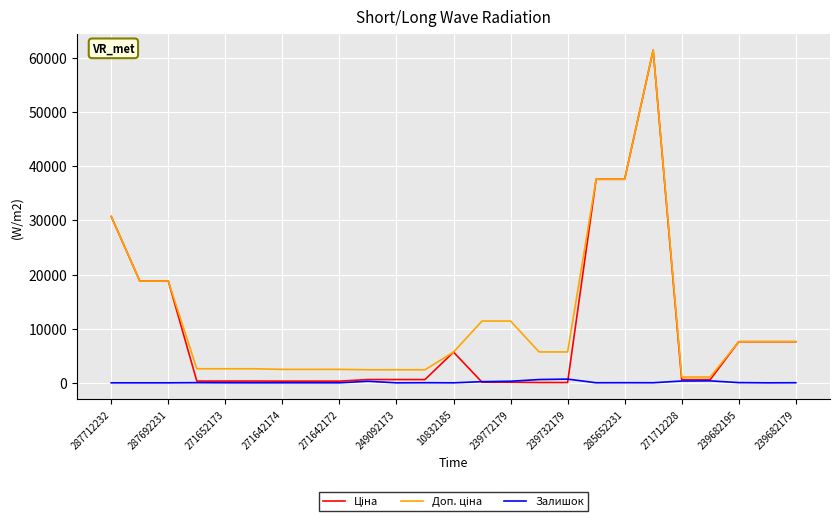

What is the greatest value displayed?

61434.3